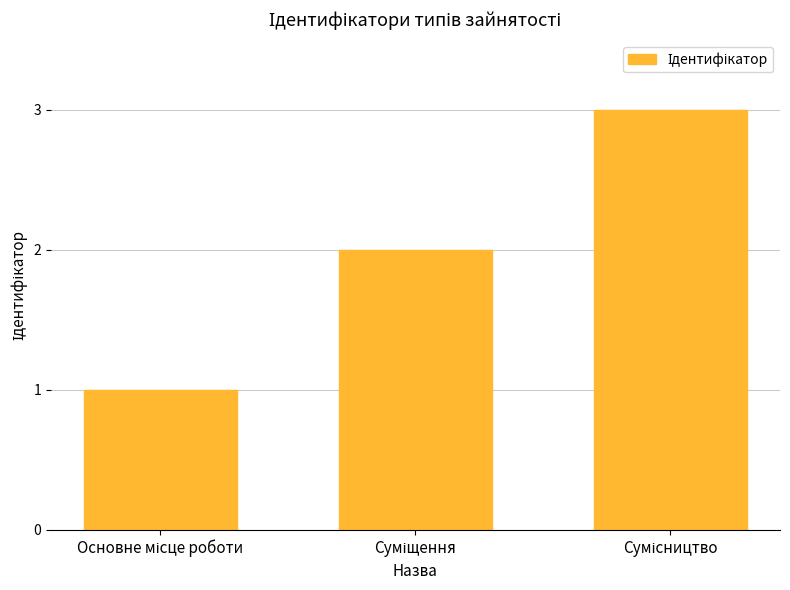

What is the value of the 1st bar from the left?

1